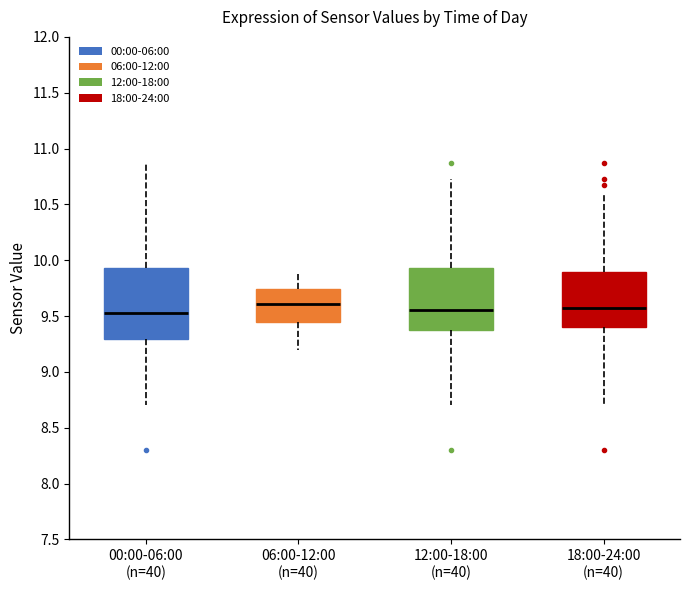

Reading left to right, read every box against the y-axis: the position of its median line, the range the box covers, and the ends of its whiskers. The values are not printed on the chart, so give them approximately, as read against the axis.

00:00-06:00 (n=40): median 9.55, box 9.30 to 9.95, whiskers 8.70 to 10.85
06:00-12:00 (n=40): median 9.60, box 9.45 to 9.75, whiskers 9.20 to 9.90
12:00-18:00 (n=40): median 9.55, box 9.40 to 9.95, whiskers 8.70 to 10.75
18:00-24:00 (n=40): median 9.60, box 9.40 to 9.90, whiskers 8.70 to 10.60